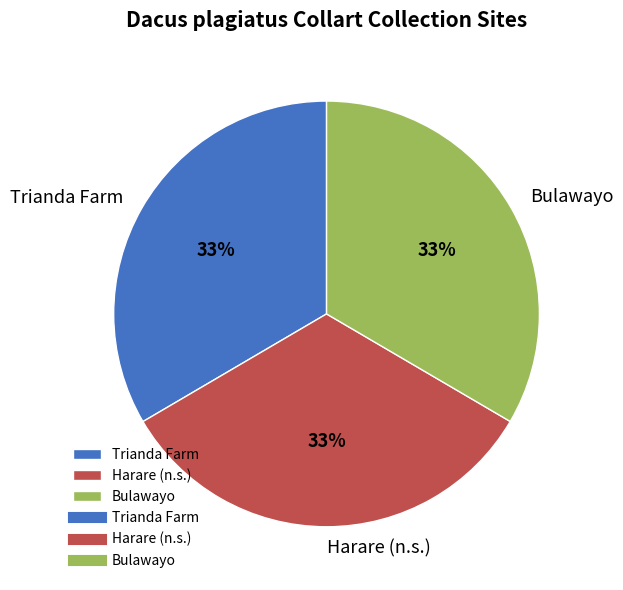

Do Bulawayo and Harare (n.s.) together represent more than half of the pie?

Yes